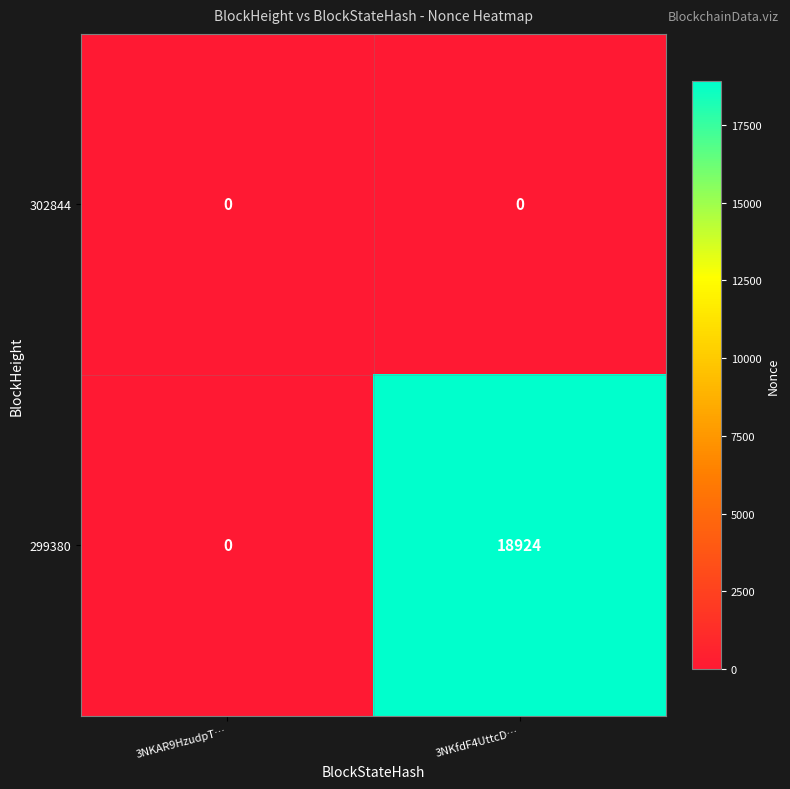

How many series are shown in this chart?

2